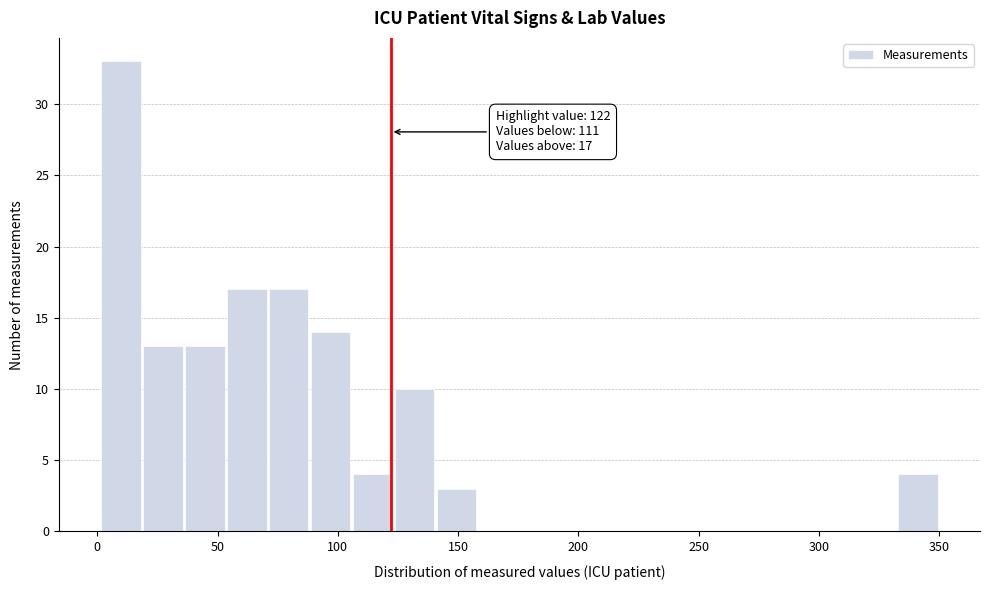

Read against the x-axis, roughly where is the centre of the tallest bar?

10